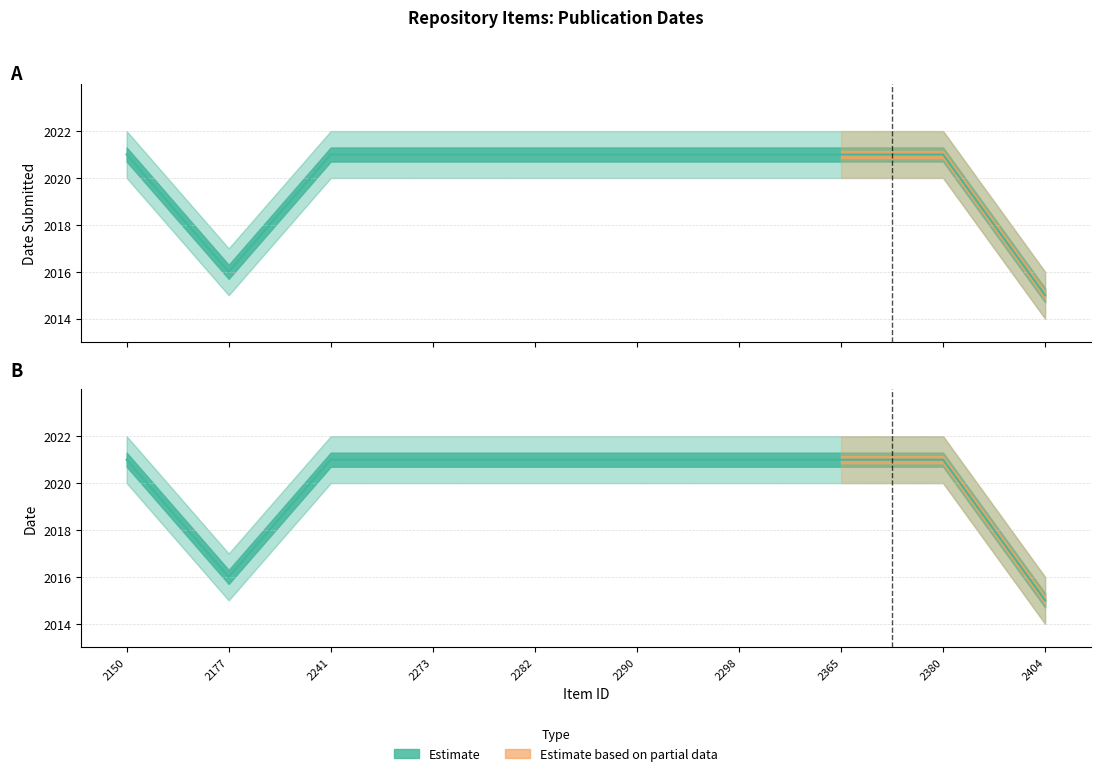

True or false: Date Submitted and Date intersect in this chart.

False